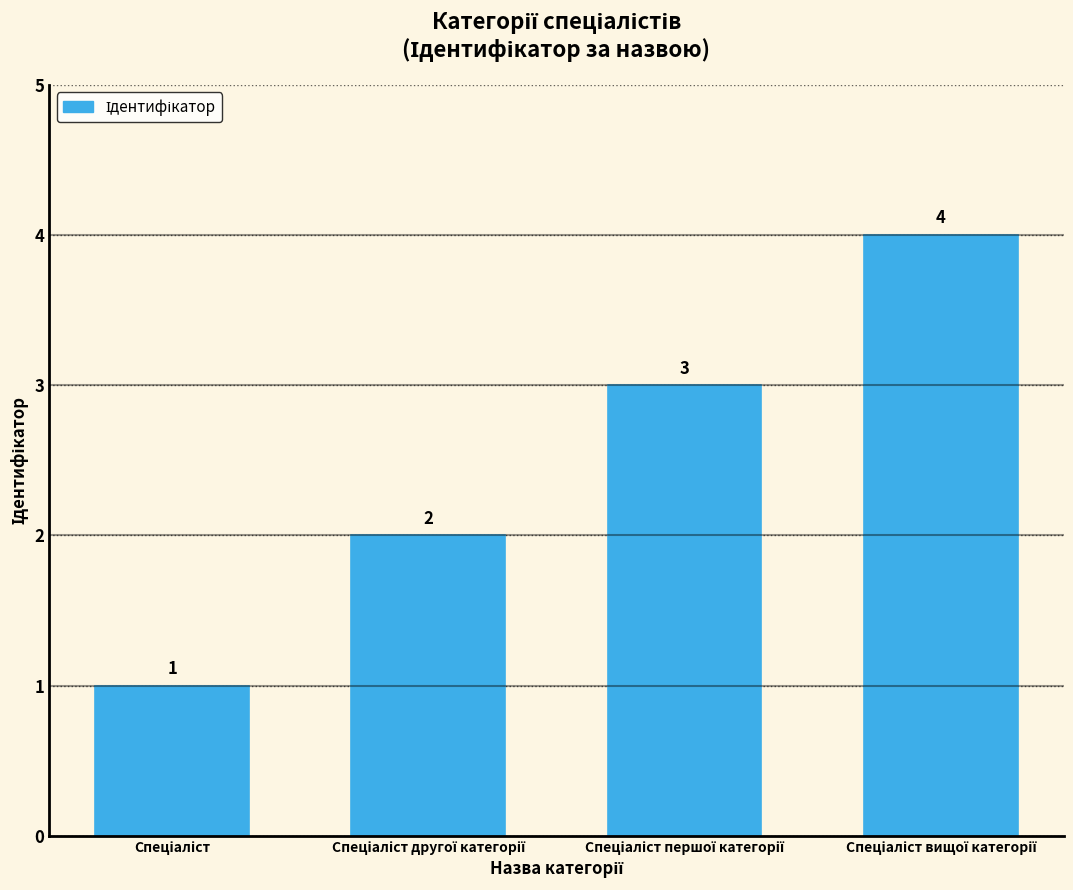

Count the values in the range 2 to 4.

3